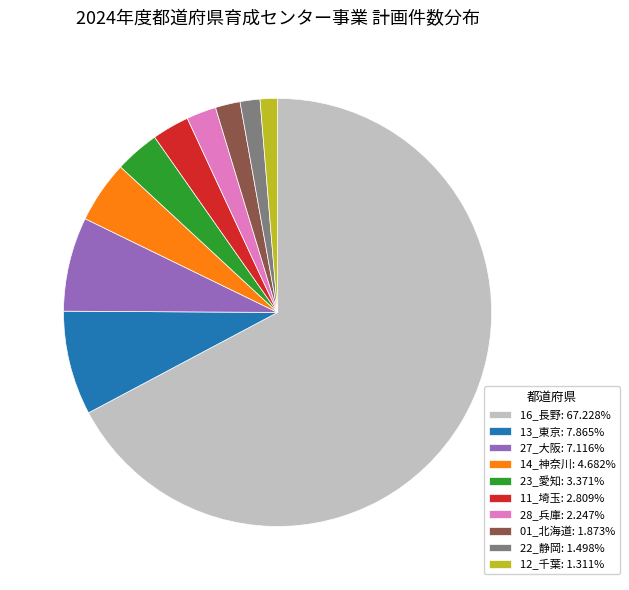

Combined, do 01_北海道: 1.873% and 22_静岡: 1.498% account for over 50%?

No